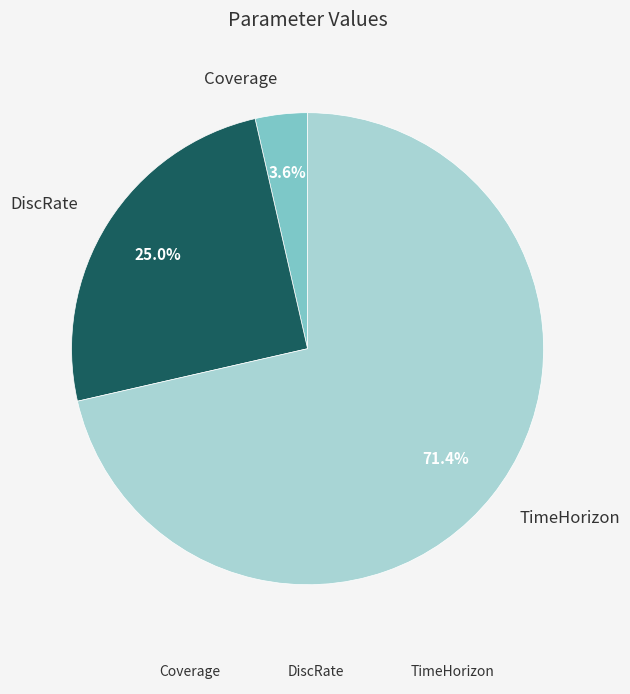

What percentage is the TimeHorizon slice, to the nearest percent?

71%